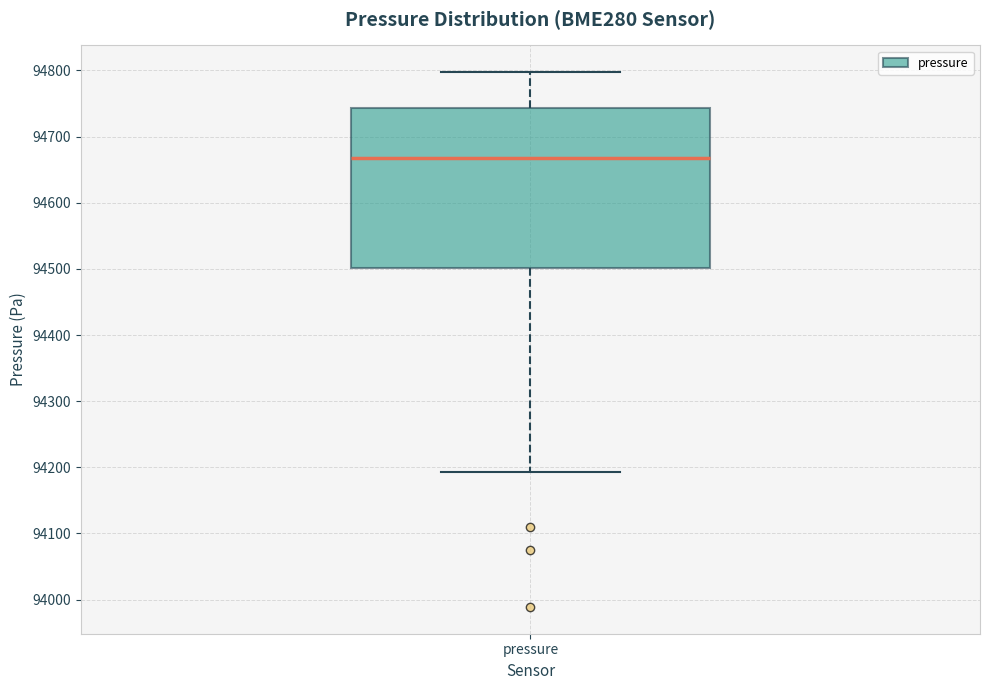

Transcribe this box plot: give where the median line is, the range the box spans, and where the two whiskers end, as read against the y-axis. The values are not printed on the chart, so give them approximately, as read against the axis.

median 94670, box 94500 to 94740, whiskers 94190 to 94800